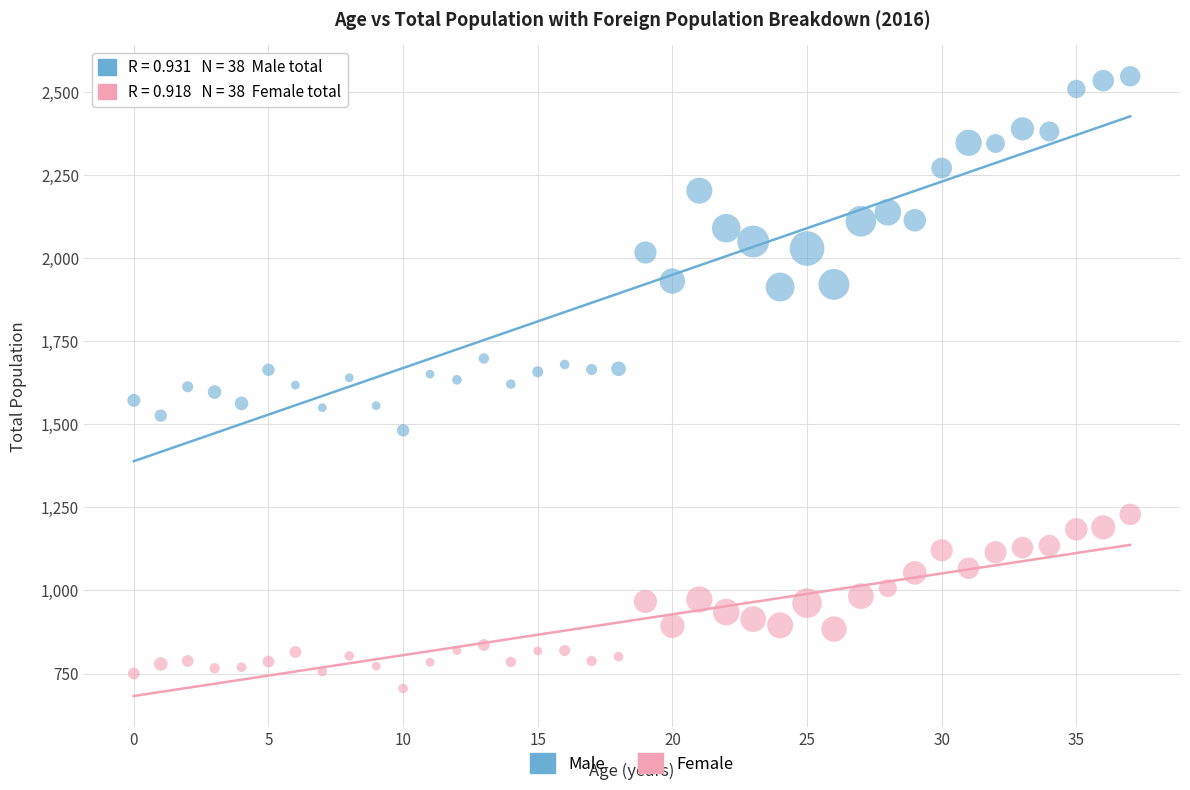

Across all data points, what is the range of Y values (max minus min)?

1842